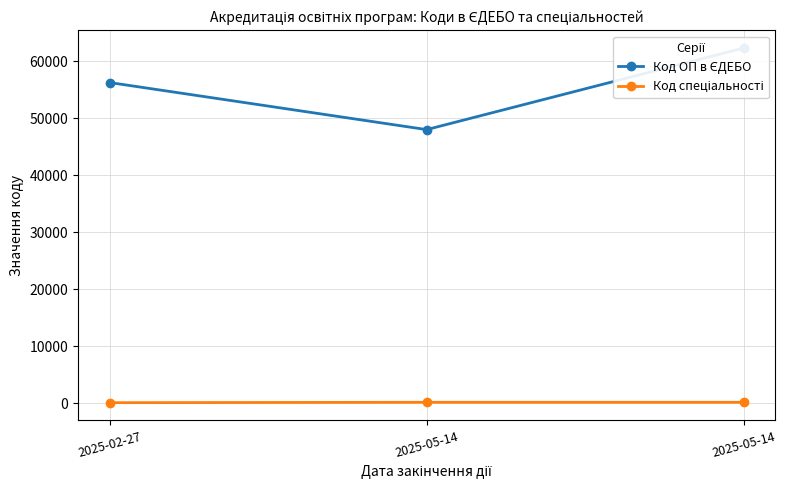

True or false: Код спеціальності has a value of 172 at 2025-05-14.

True